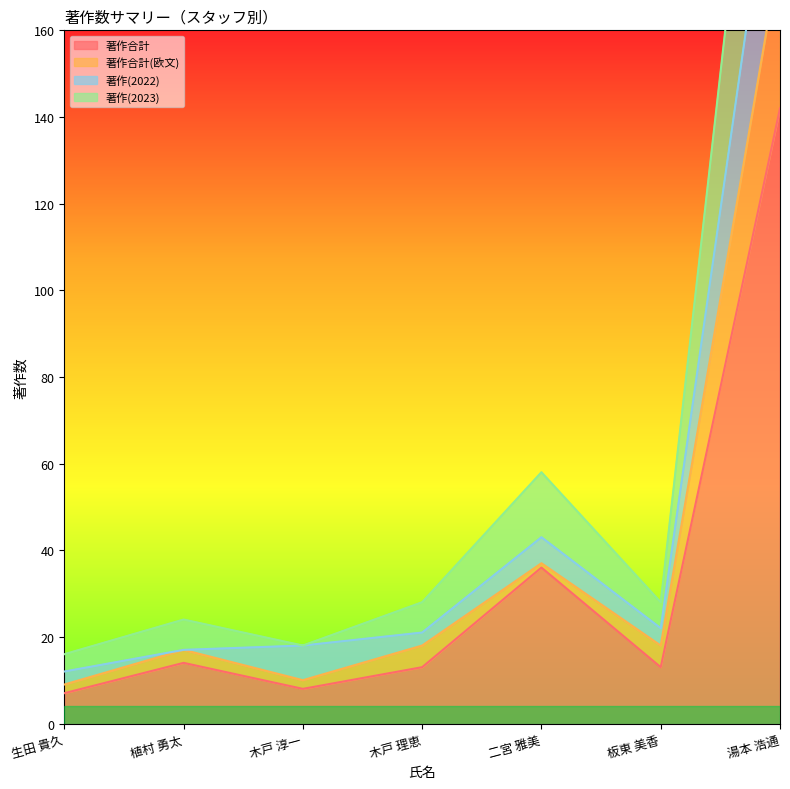

True or false: 著作合計 has a value of 18 at 板東 美香.

False